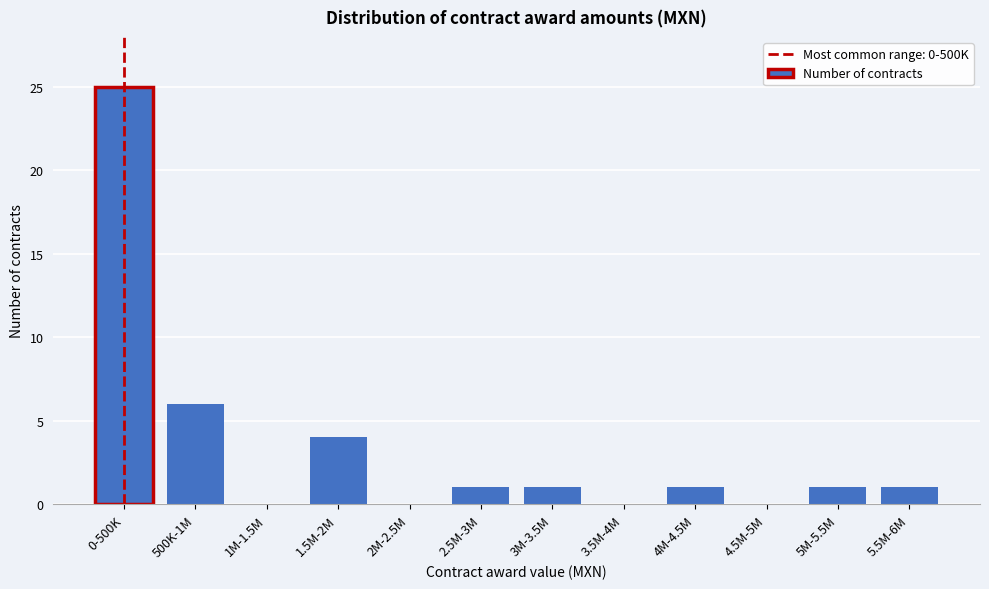

Reading left to right, what are all the values shown in this chart?

0-500K=25	500K-1M=6	1M-1.5M=0	1.5M-2M=4	2M-2.5M=0	2.5M-3M=1	3M-3.5M=1	3.5M-4M=0	4M-4.5M=1	4.5M-5M=0	5M-5.5M=1	5.5M-6M=1